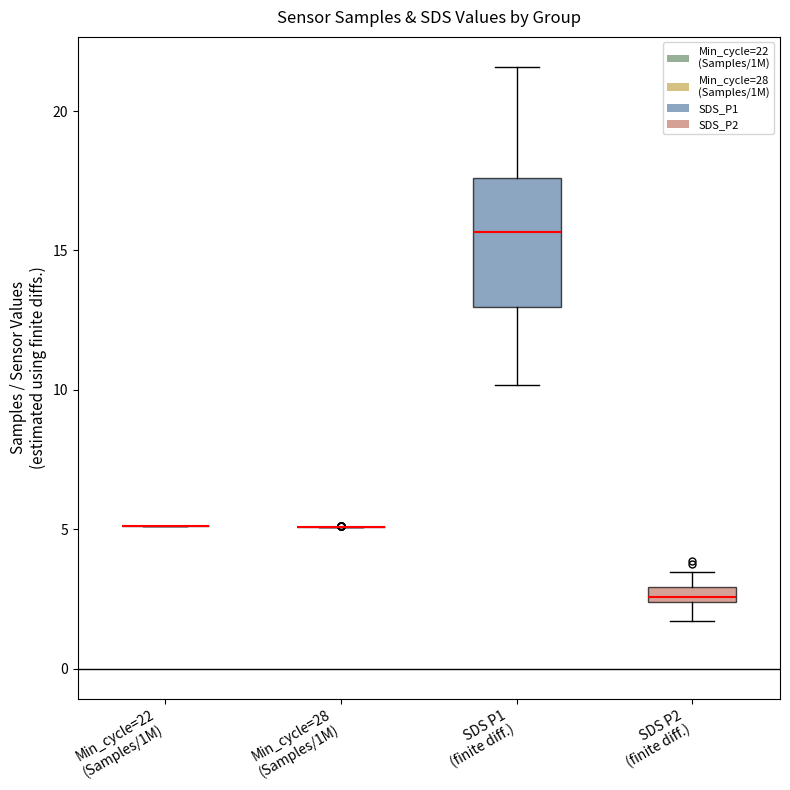

Which box is the tallest, from its lower edge to its upper edge?

SDS P1 (finite diff.)